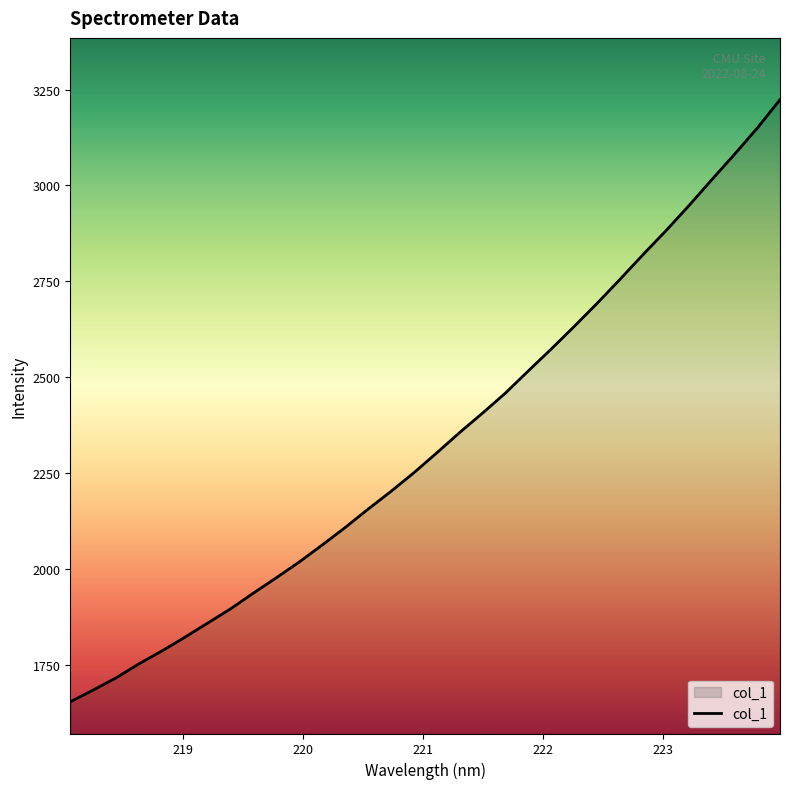

True or false: there are more than 1 points higher than both neighbors.

False